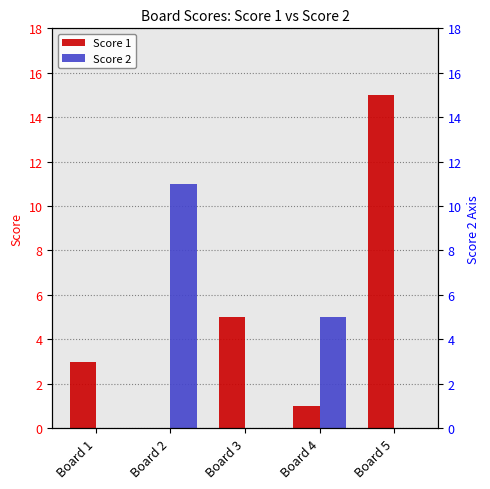

Which series has the largest range (max minus min)?

Score 1